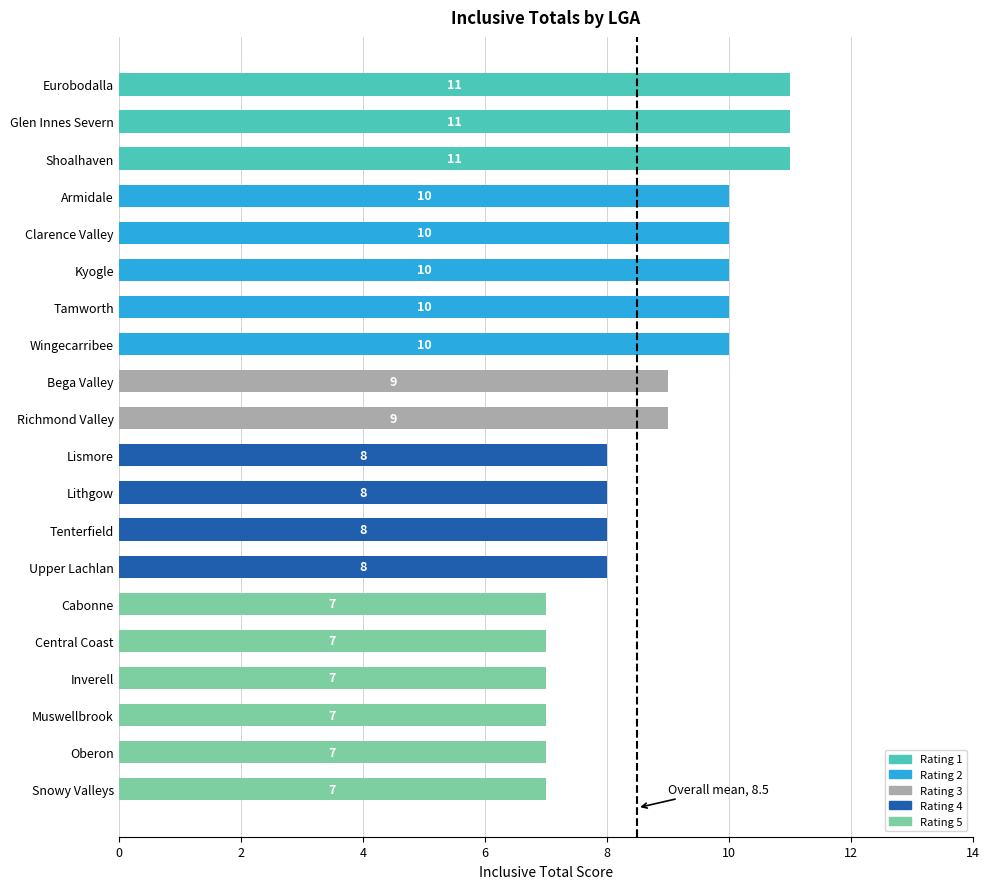

What is the difference between the maximum and minimum values?

4